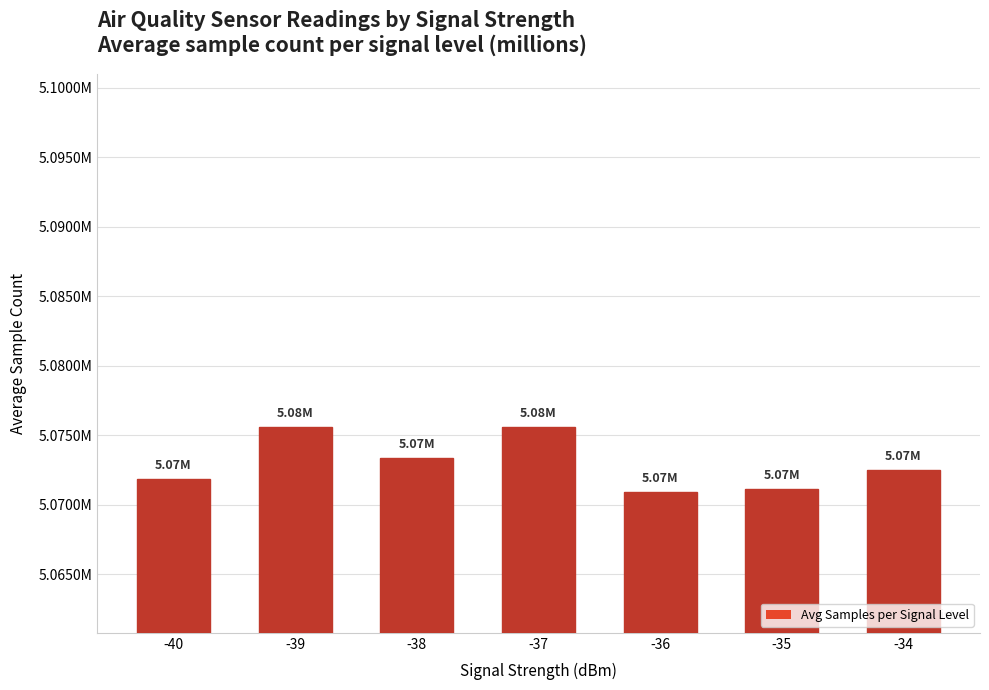

What is the difference between the values at -40 and -38?

1523.0